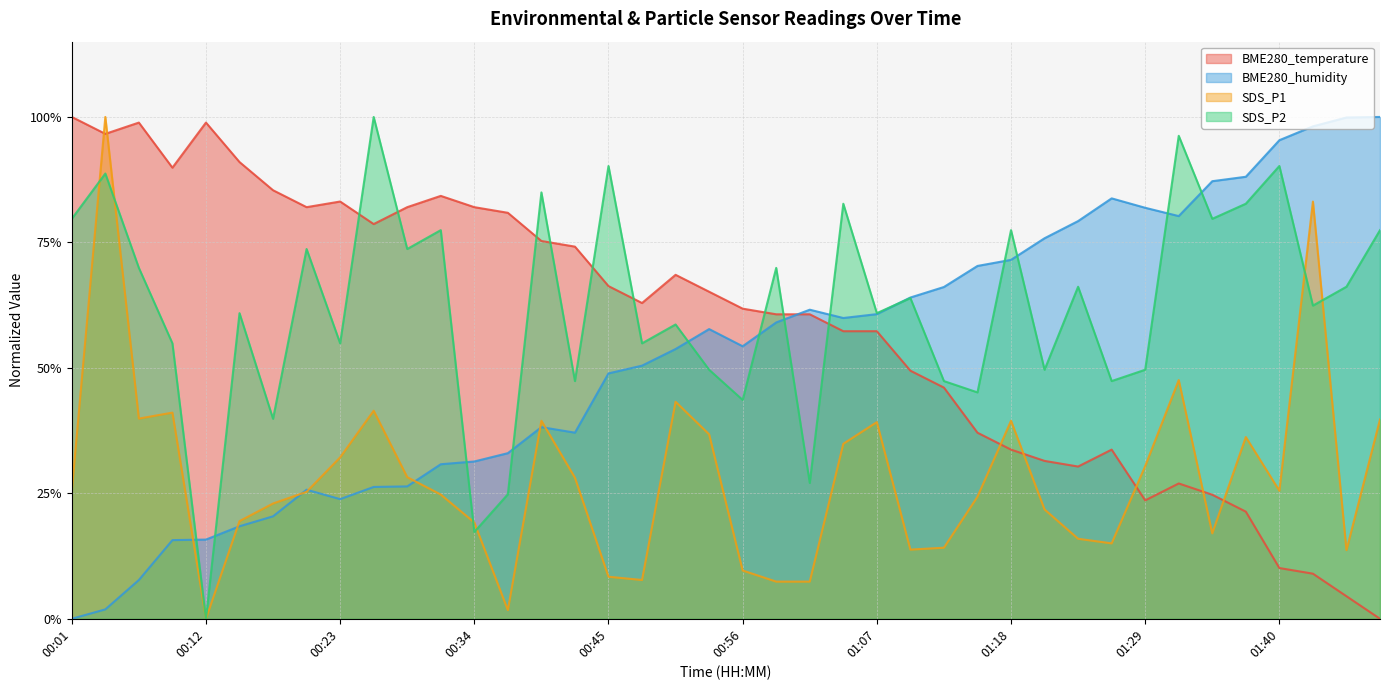

What is the difference between the maximum and second lowest values in the SDS_P1 series?

1.0